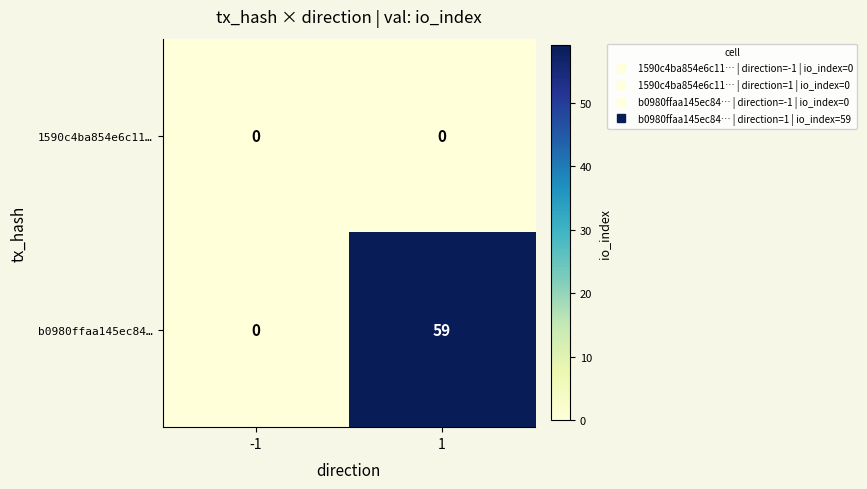

At 1, list the series in order from largest to smallest.

b0980ffaa145ec84…, 1590c4ba854e6c11…